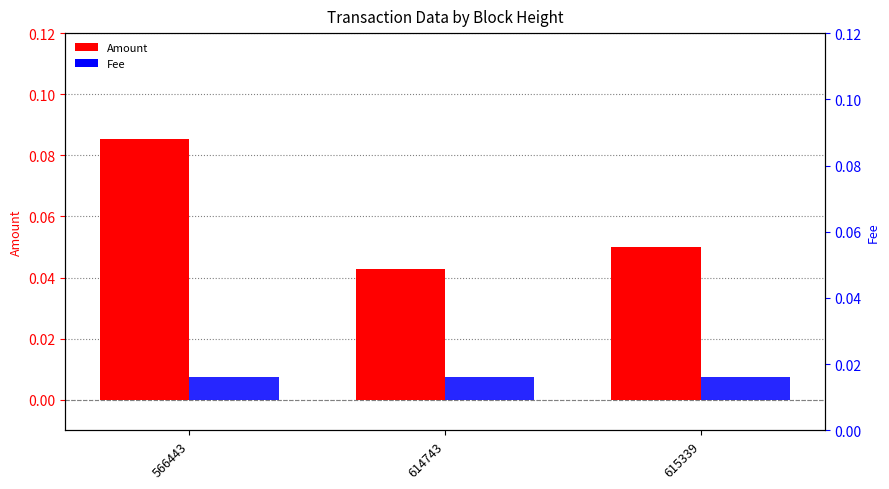

Reading left to right, list all the values displayed in this chart.

Amount: 0.1	0.0	0.1
Fee: 0.0	0.0	0.0